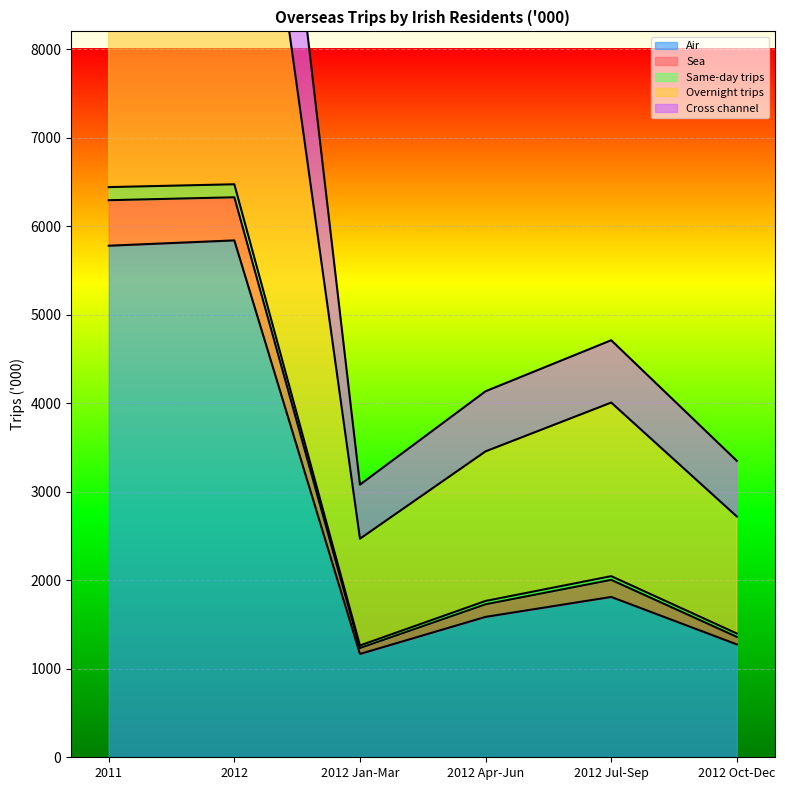

How many interior local peaks does the Same-day trips series have?

1